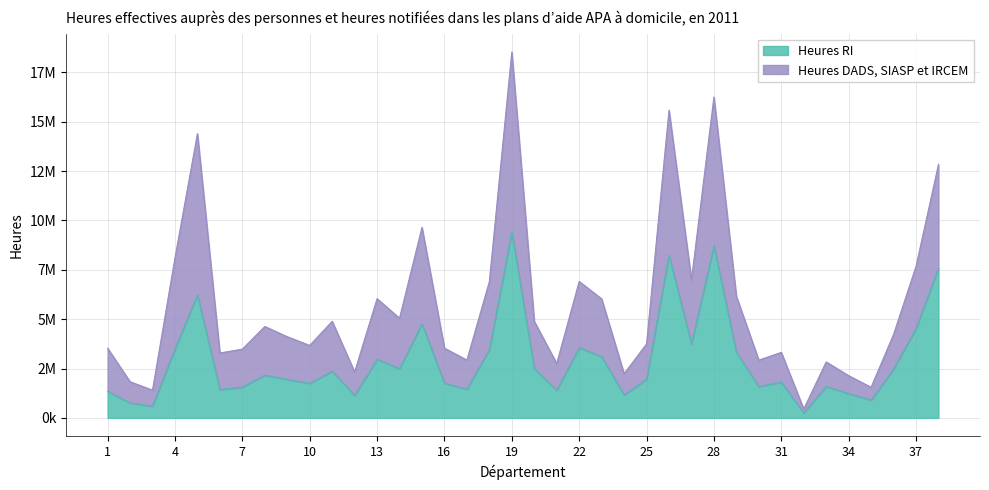

True or false: Heures DADS, SIASP et IRCEM and Heures RI intersect in this chart.

False